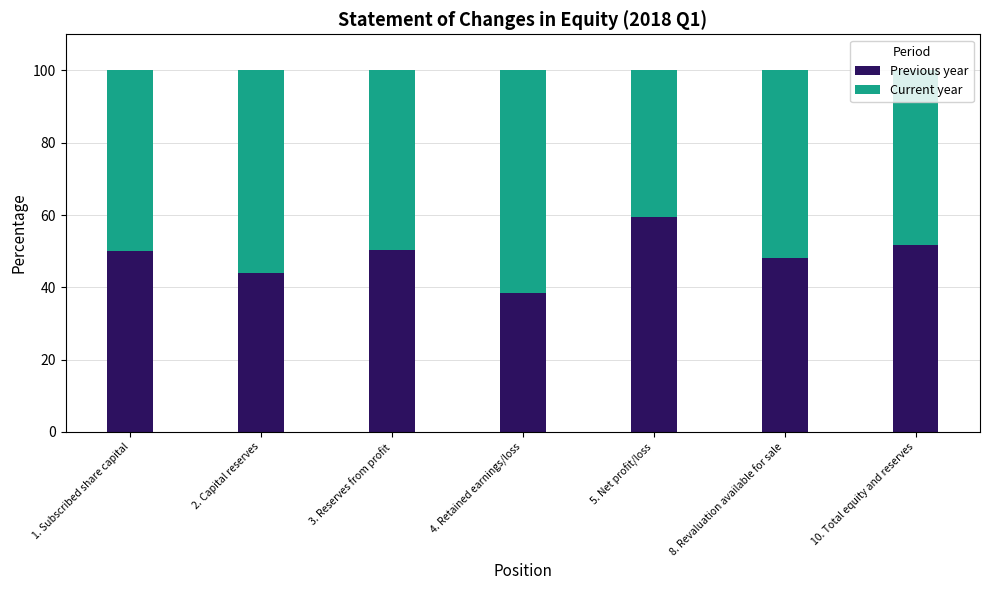

What is the maximum value for Previous year?

59.5